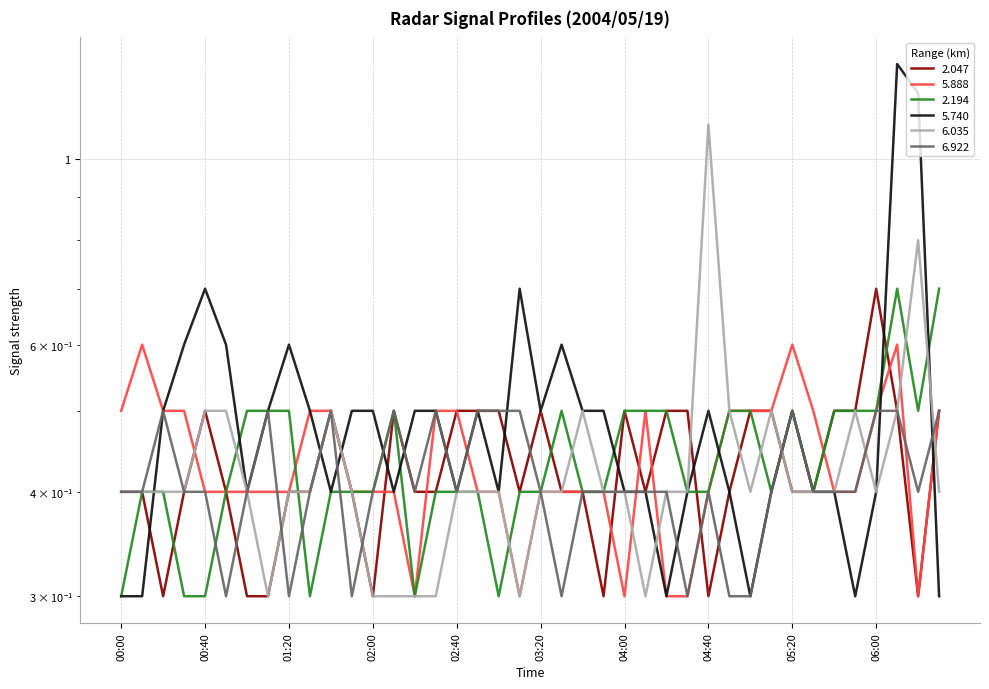

How many times do 6.922 and 5.888 cross each other?

5